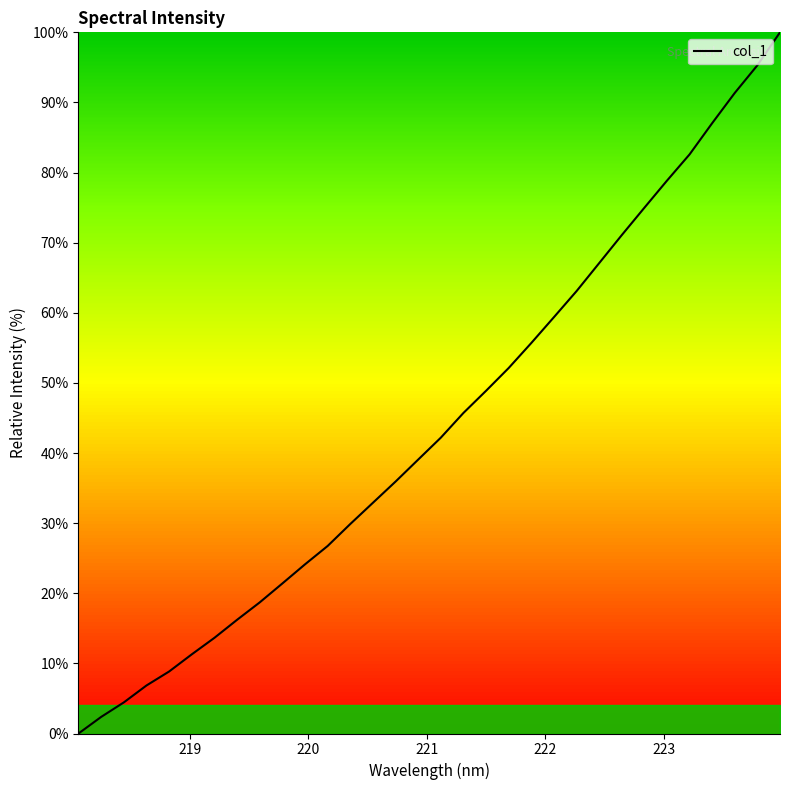

True or false: there are more than 1 points higher than both neighbors.

False